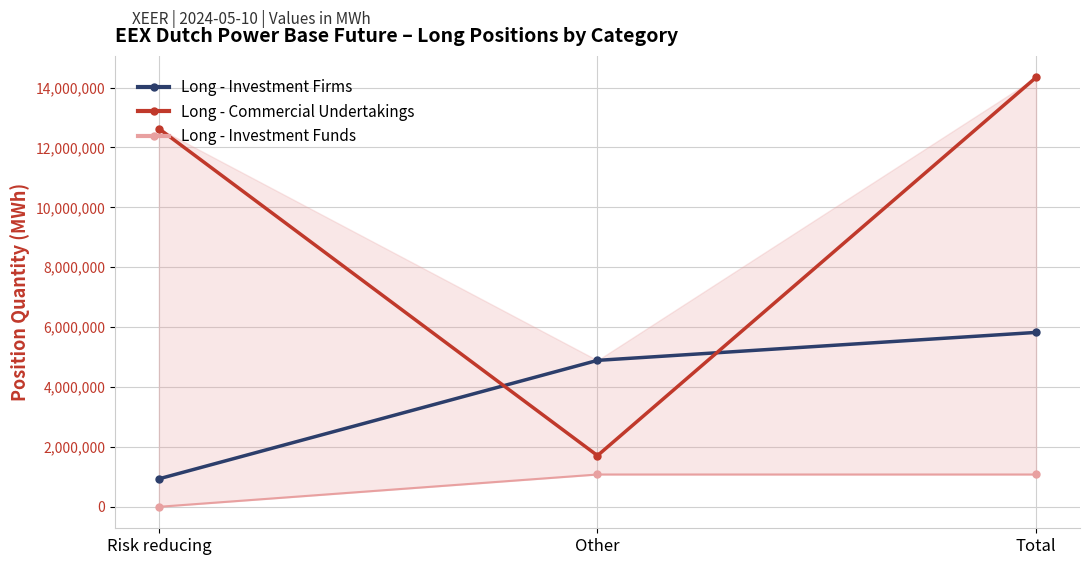

The value of Long - Commercial Undertakings at Total is 6538291. True or false?

False